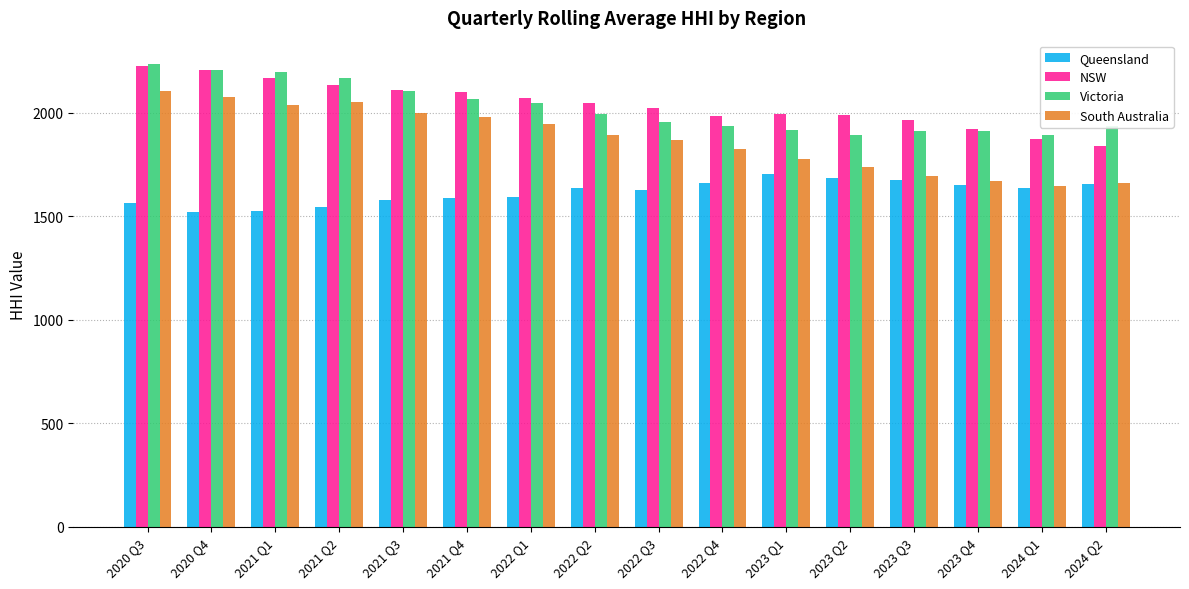

What is the difference between the maximum and minimum values in the Queensland series?

179.7